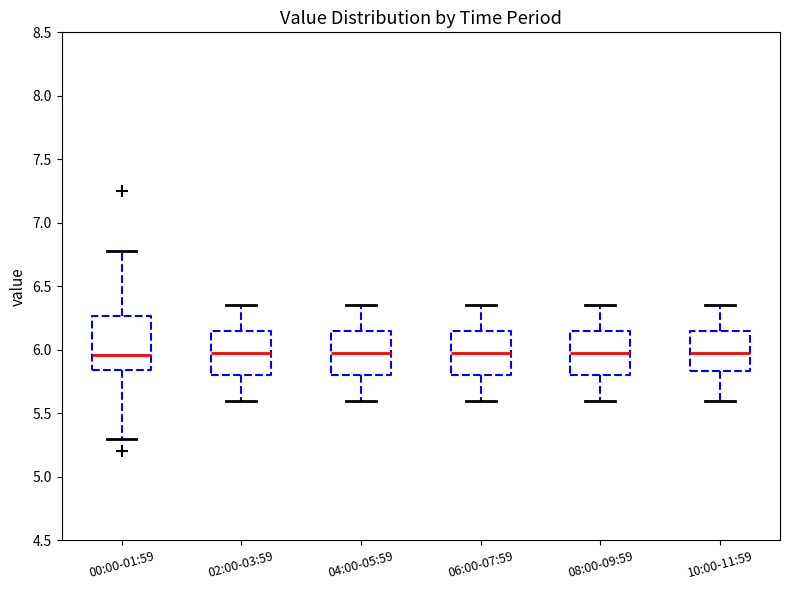

Which box is the tallest, from its lower edge to its upper edge?

00:00-01:59